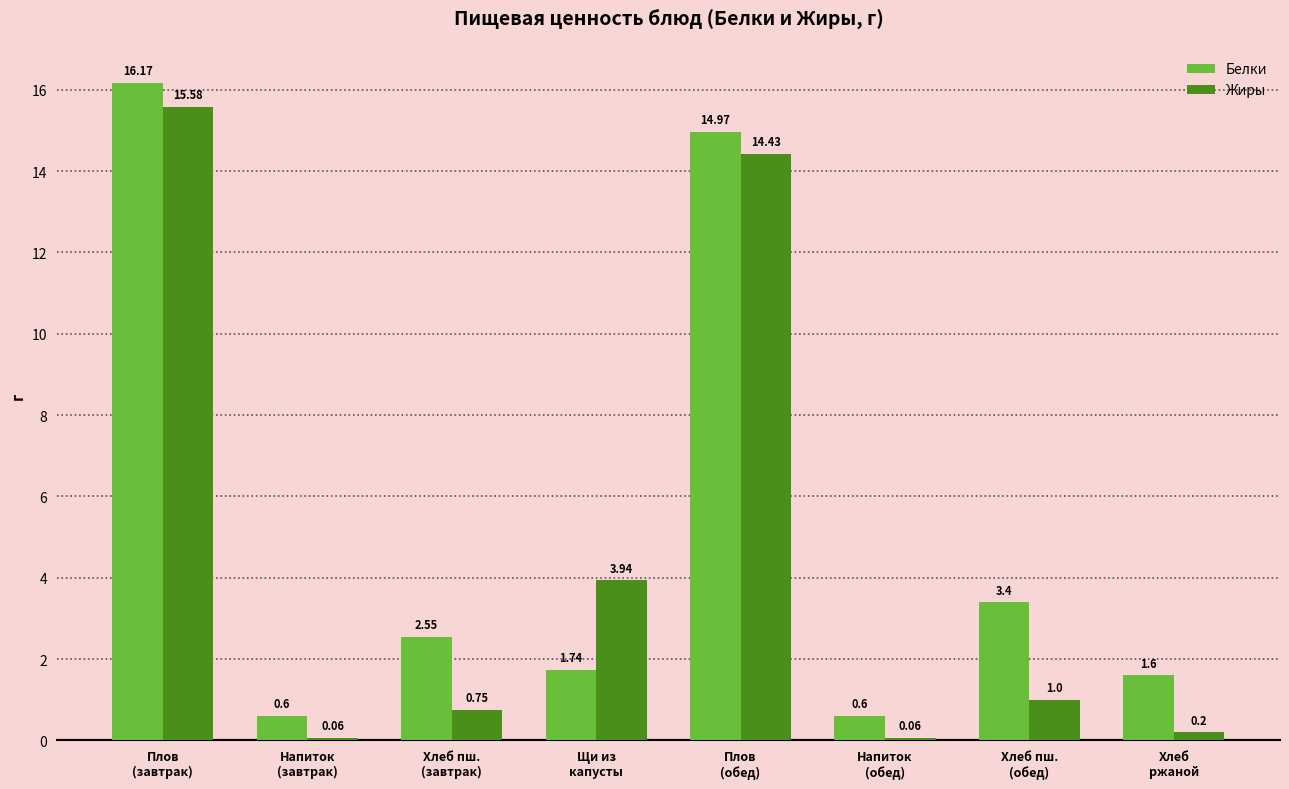

Which series has the largest range (max minus min)?

Белки